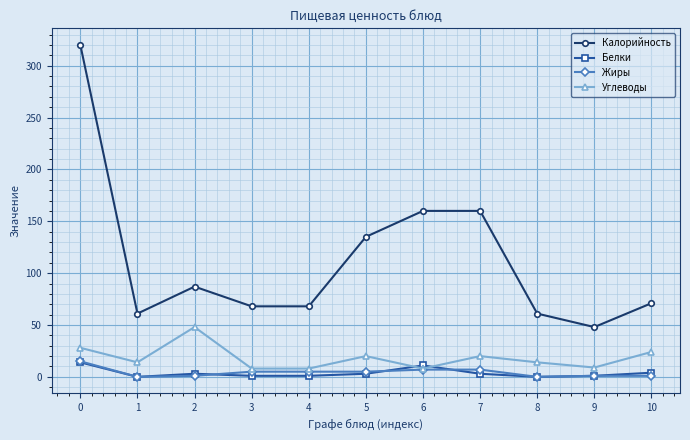

At which category does Углеводы reach its first local valley?

1